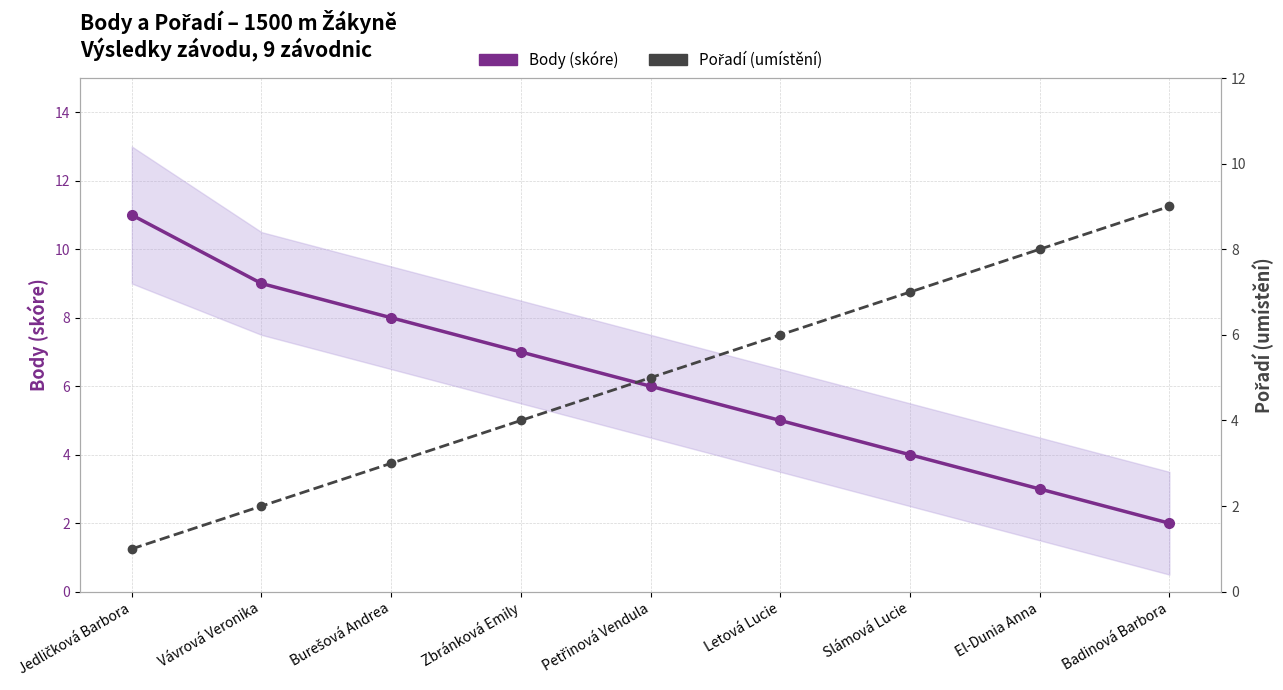

Which category has the highest value in the Body (skóre) series?

Jedličková Barbora